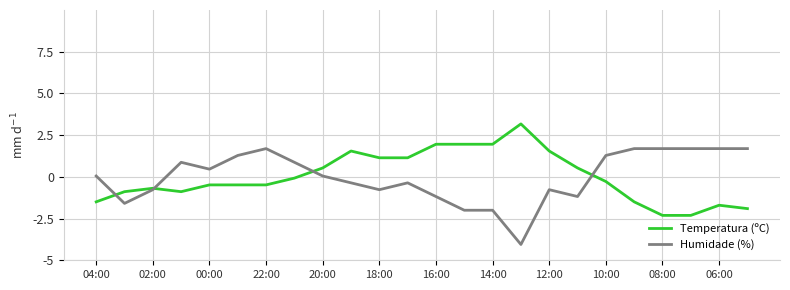

Reading right to left, extract all data points from this chart.

Temperatura (ºC): -1.9	-1.7	-2.3	-2.3	-1.5	-0.3	0.5	1.5	3.2	2.0	2.0	2.0	1.1	1.1	1.5	0.5	-0.1	-0.5	-0.5	-0.5	-0.9	-0.7	-0.9	-1.5
Humidade (%): 1.7	1.7	1.7	1.7	1.7	1.3	-1.2	-0.8	-4.1	-2.0	-2.0	-1.2	-0.4	-0.8	-0.4	0.1	0.9	1.7	1.3	0.5	0.9	-0.8	-1.6	0.1